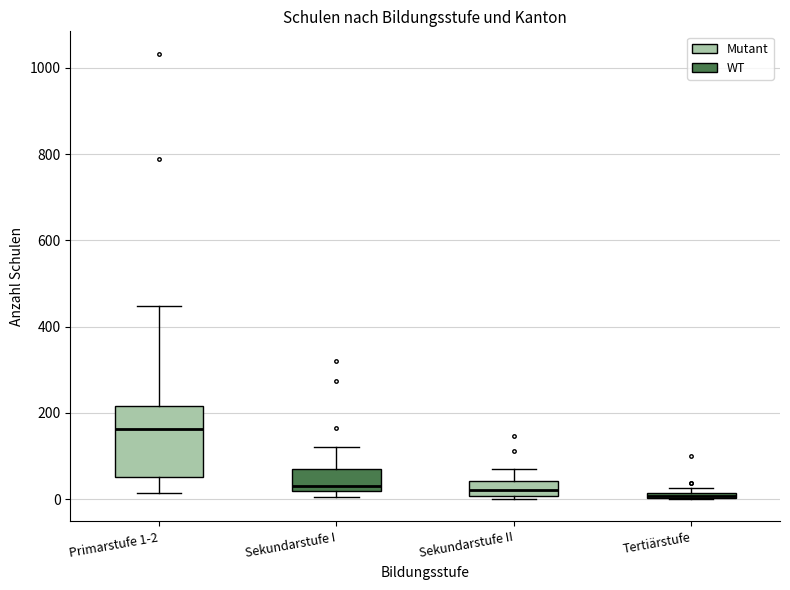

Where does the median line of the box for Primarstufe 1-2 sit on the y-axis? The values are not printed on the chart, so give them approximately, as read against the axis.

160